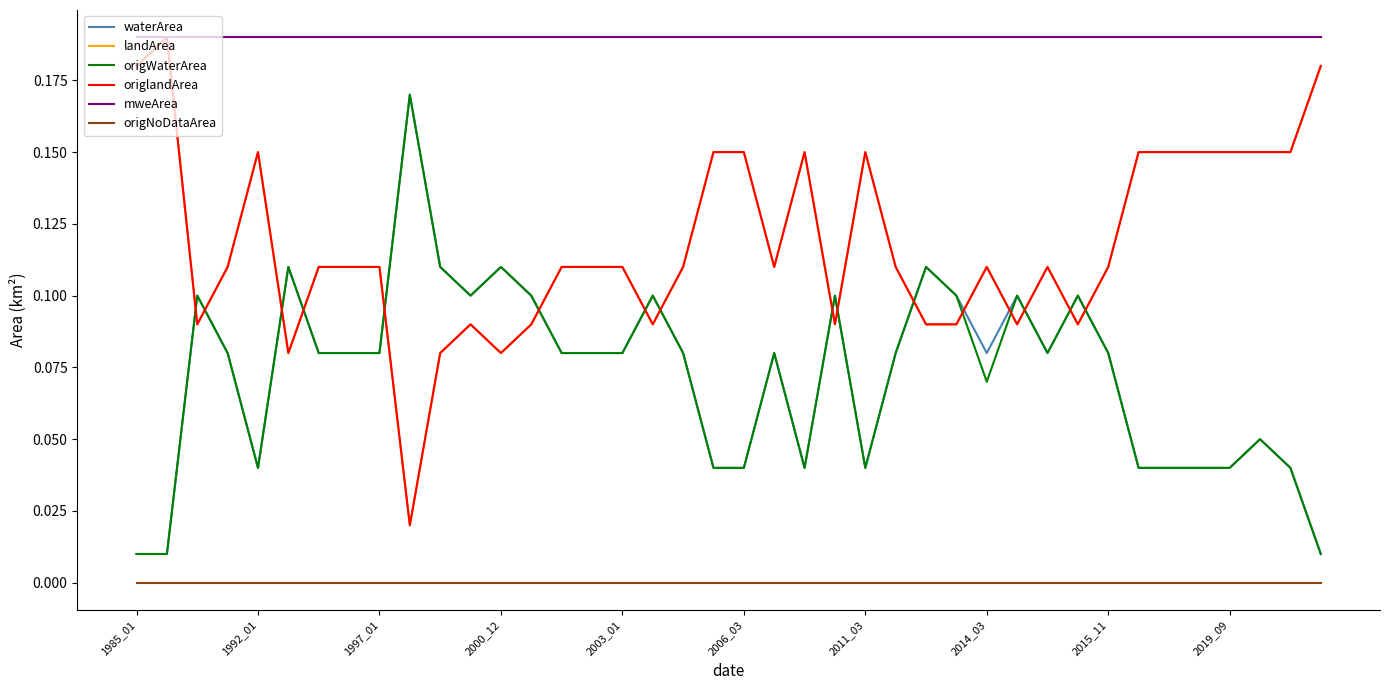

Does the chart have visible grid lines?

No